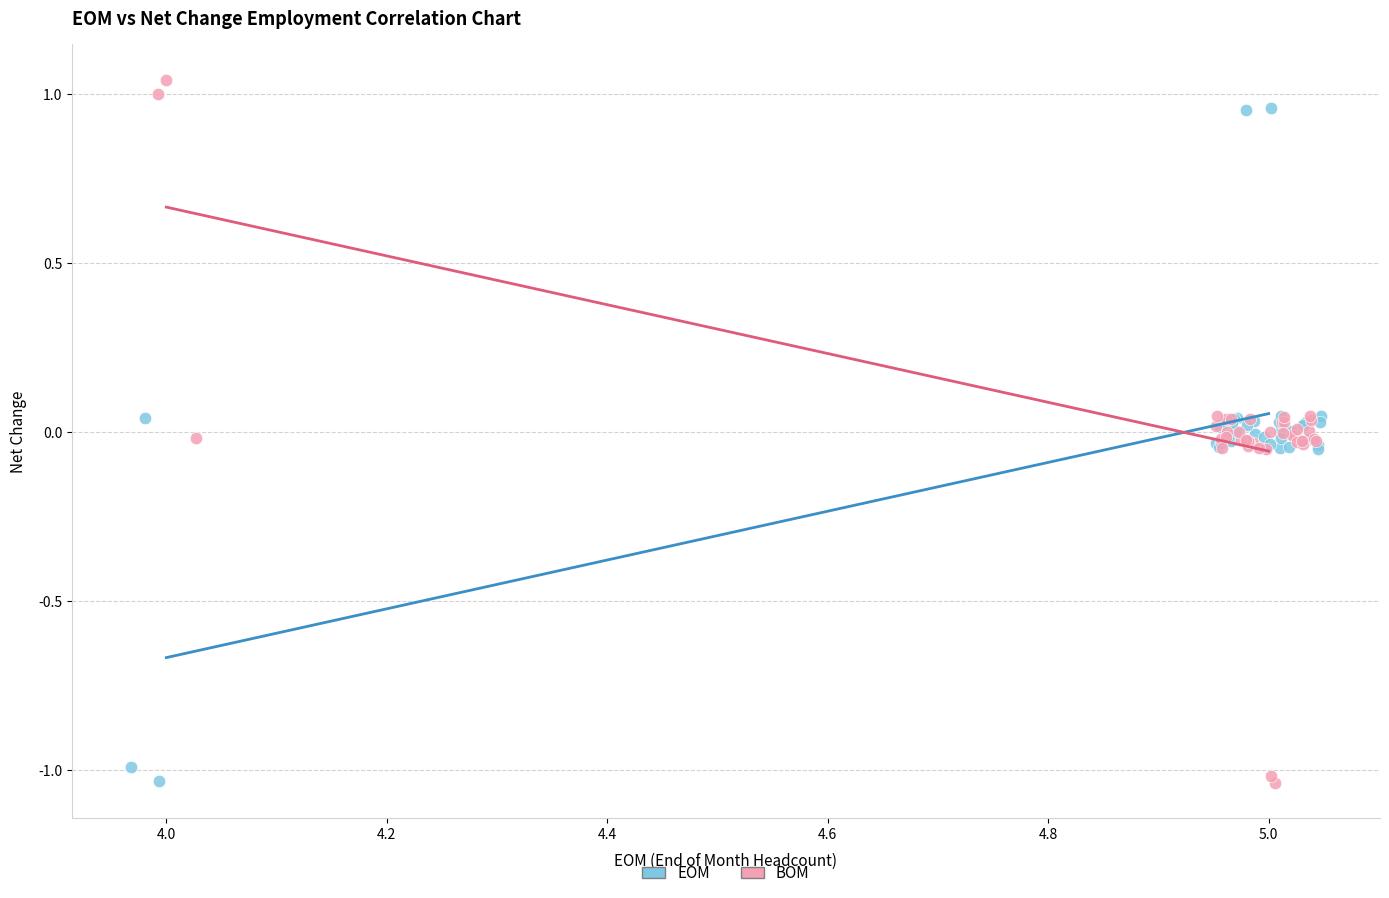

Which series has the largest Y range (max minus min)?

BOM